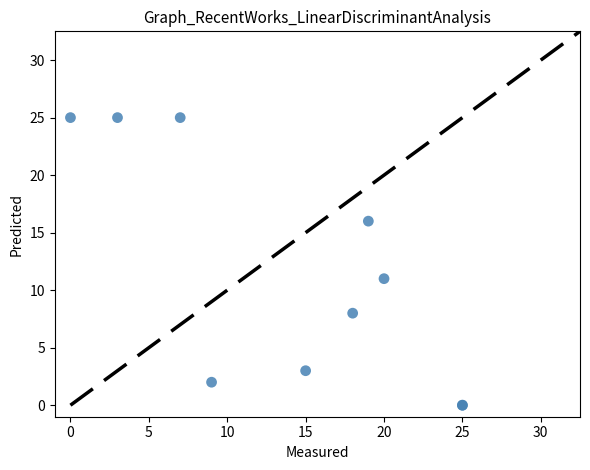

What Y value in the scatter plot is closest to 12?

11